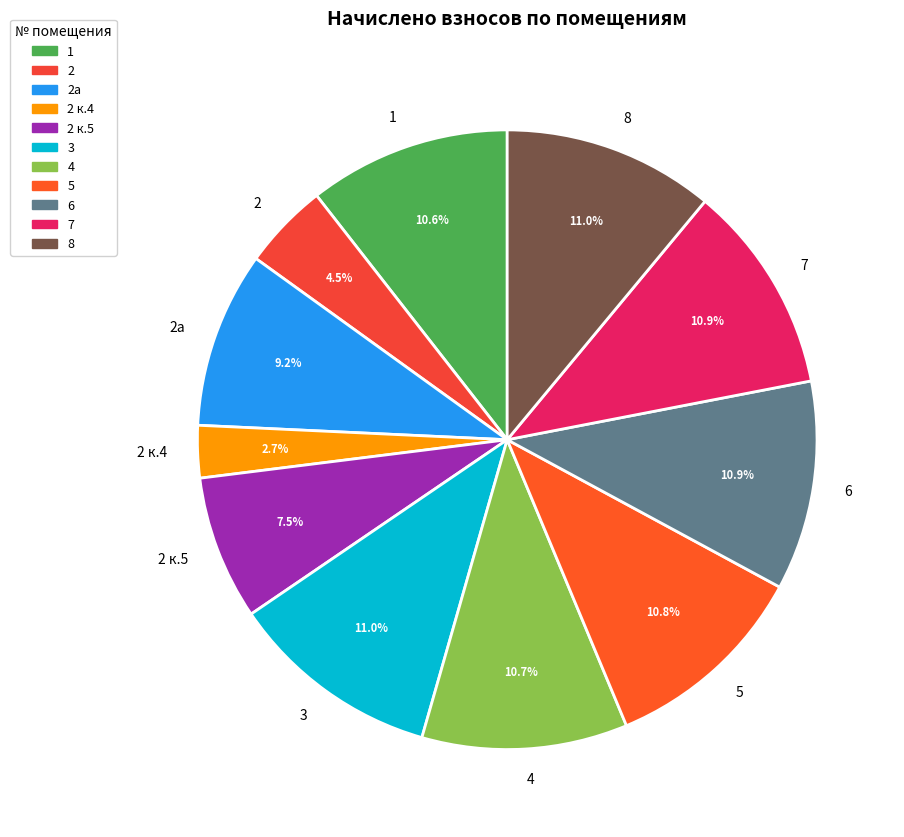

To the nearest percent, what percentage of the pie is 3?

11%